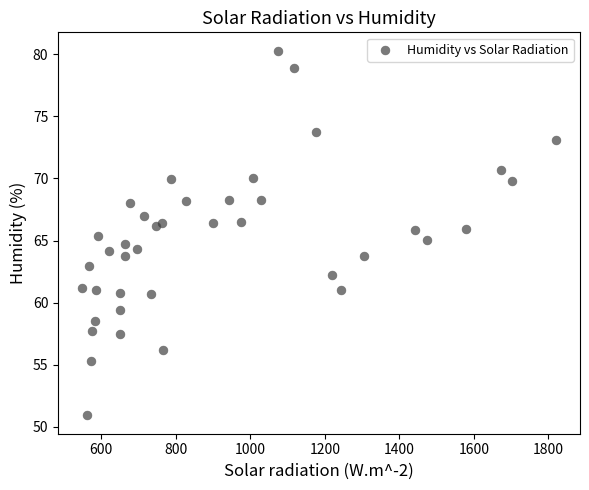

What is the range of X values (max minus min)?

1273.5